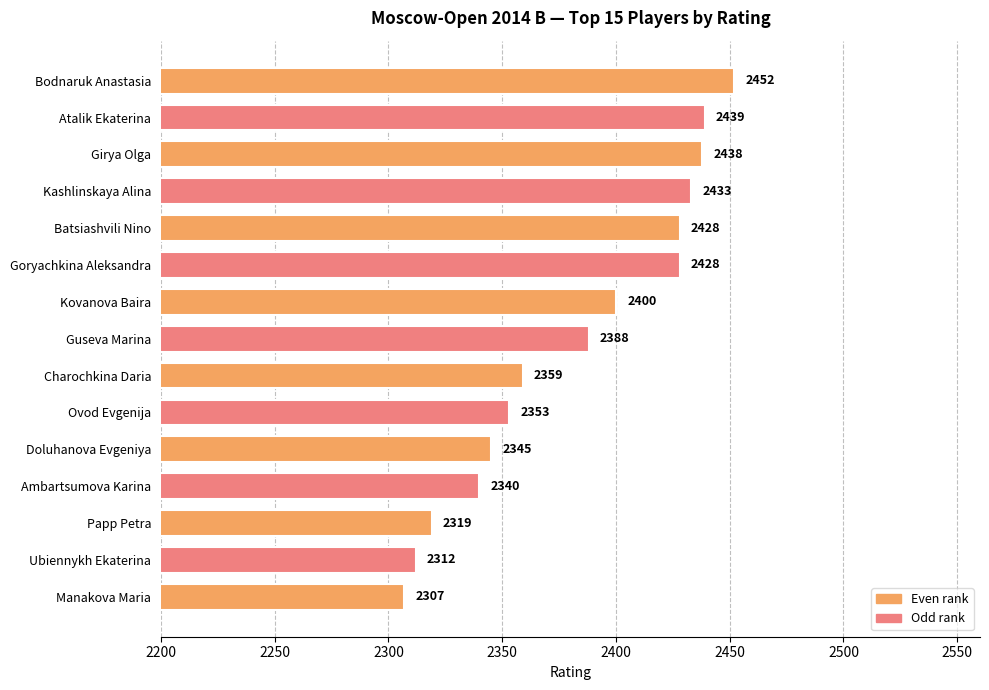

The chart shows a value of 2353 at Ovod Evgenija. True or false?

True